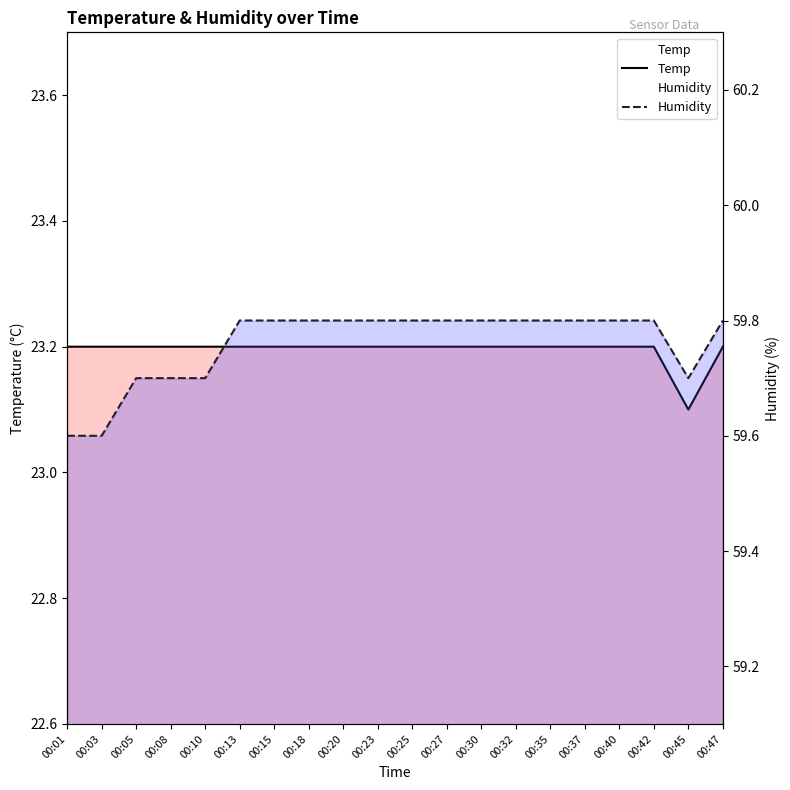

Which series has the largest range (max minus min)?

Humidity